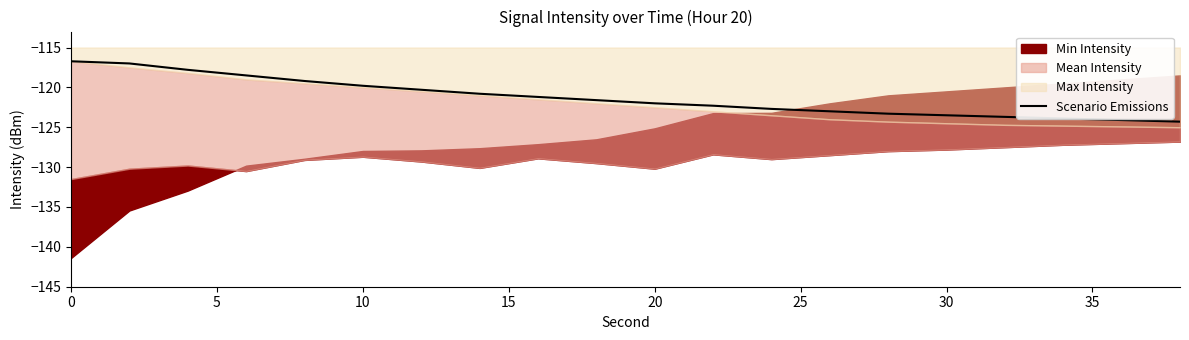

True or false: Scenario Emissions has a value of -116.7 at 0.

True